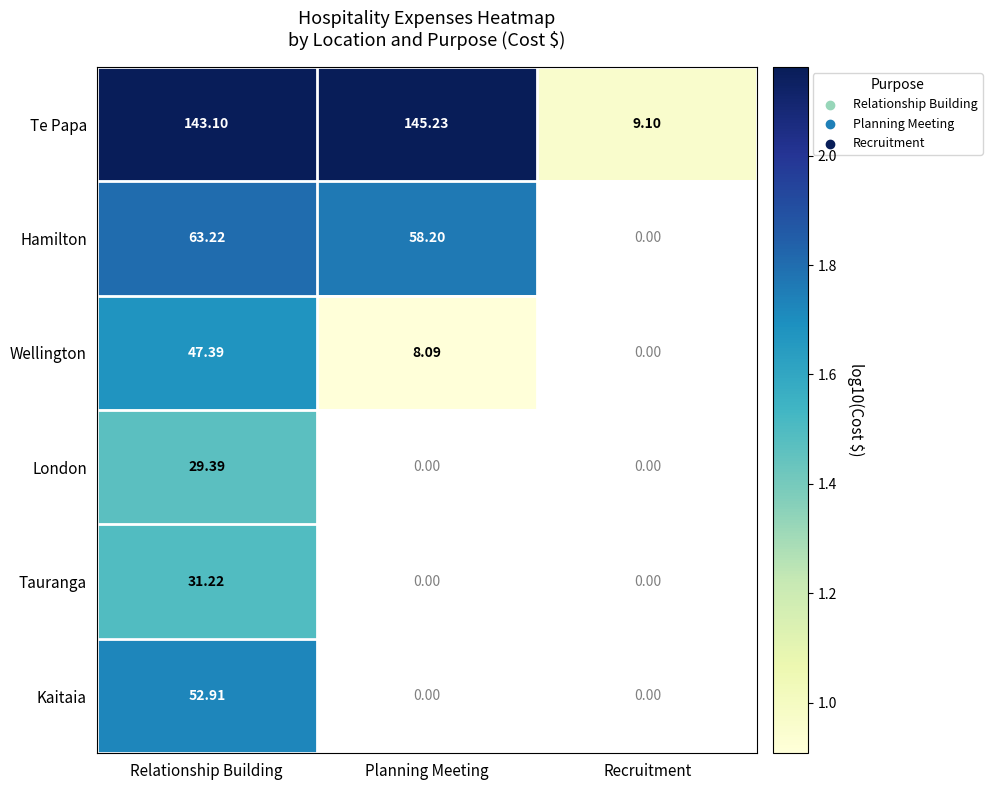

List the labels in order of Te Papa value, smallest first.

Recruitment, Relationship Building, Planning Meeting